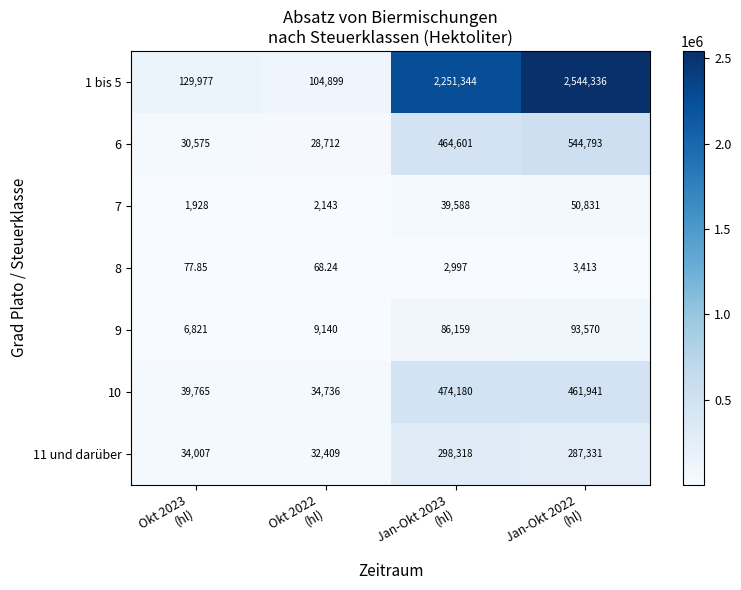

How many series are shown in this chart?

7